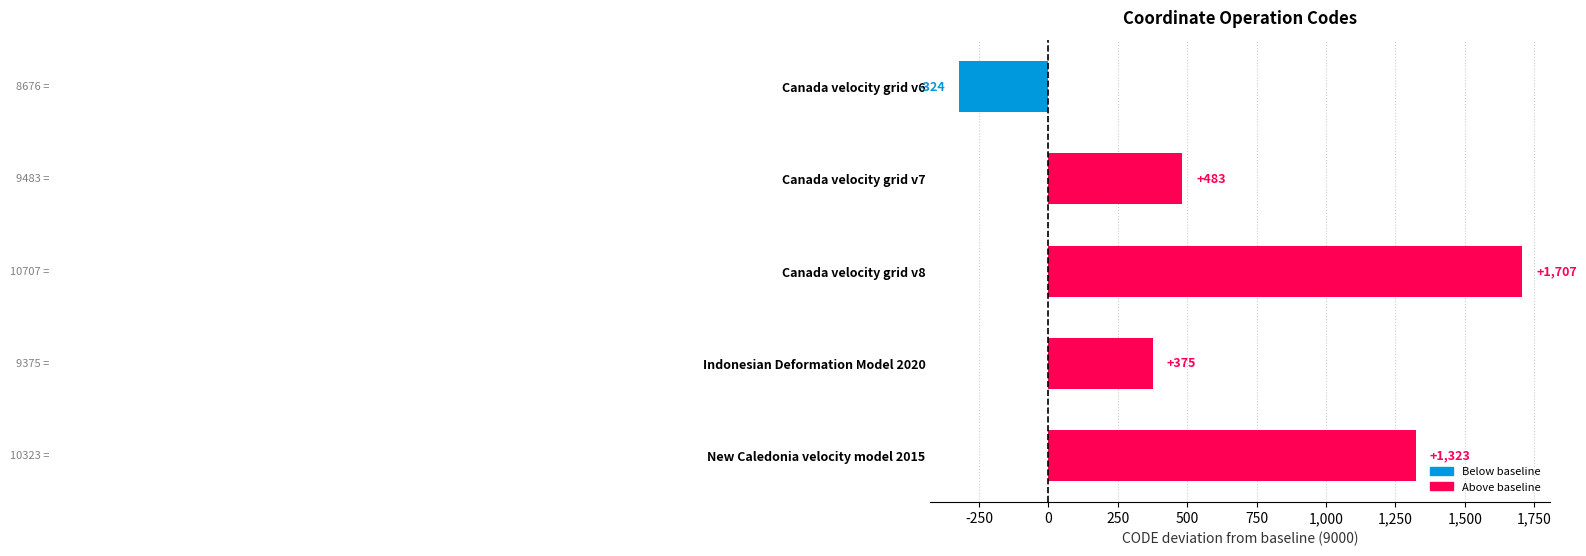

Does the chart contain stacked bars?

No